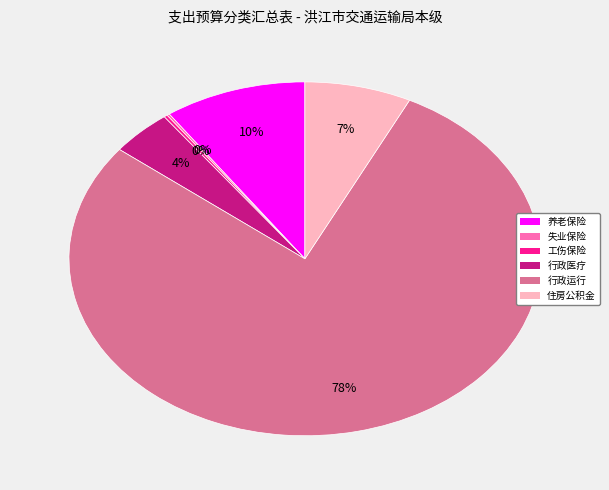

To the nearest percent, what is the average slice percentage?

17%